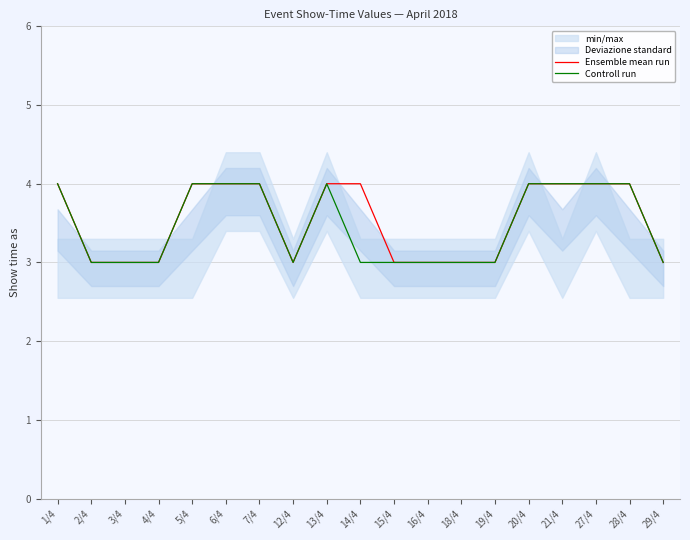

True or false: Controll run and Ensemble mean run intersect in this chart.

False